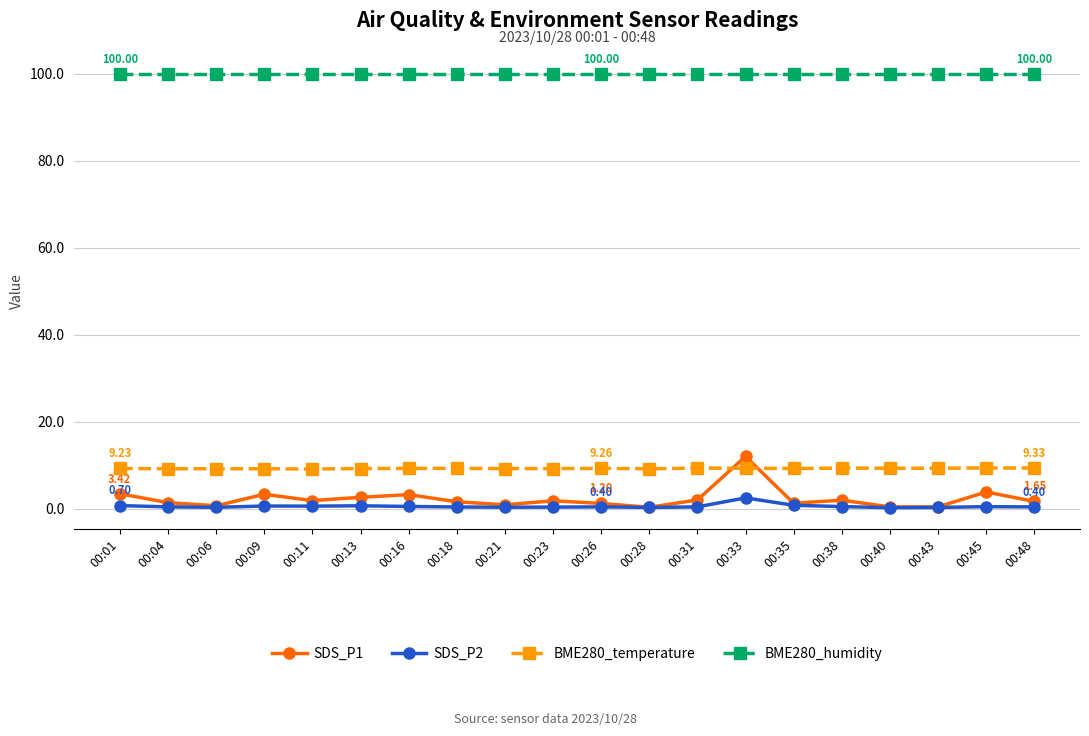

What is the difference between the highest and lowest values at 00:33?

97.5